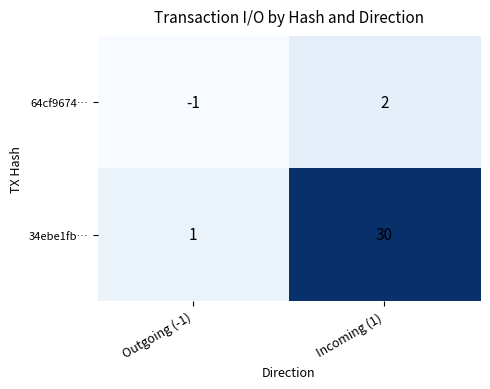

At which category is the sum across all series the highest?

Incoming (1)